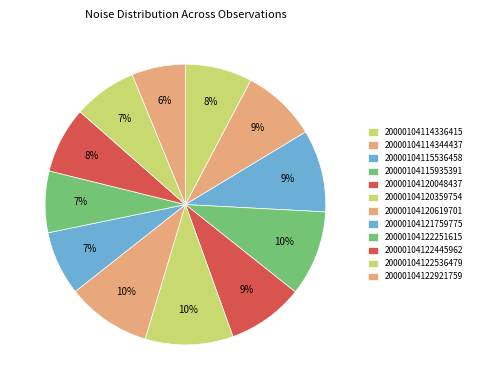

To the nearest percent, what is the combined percentage of 20000104122251615 and 20000104120359754?

17%